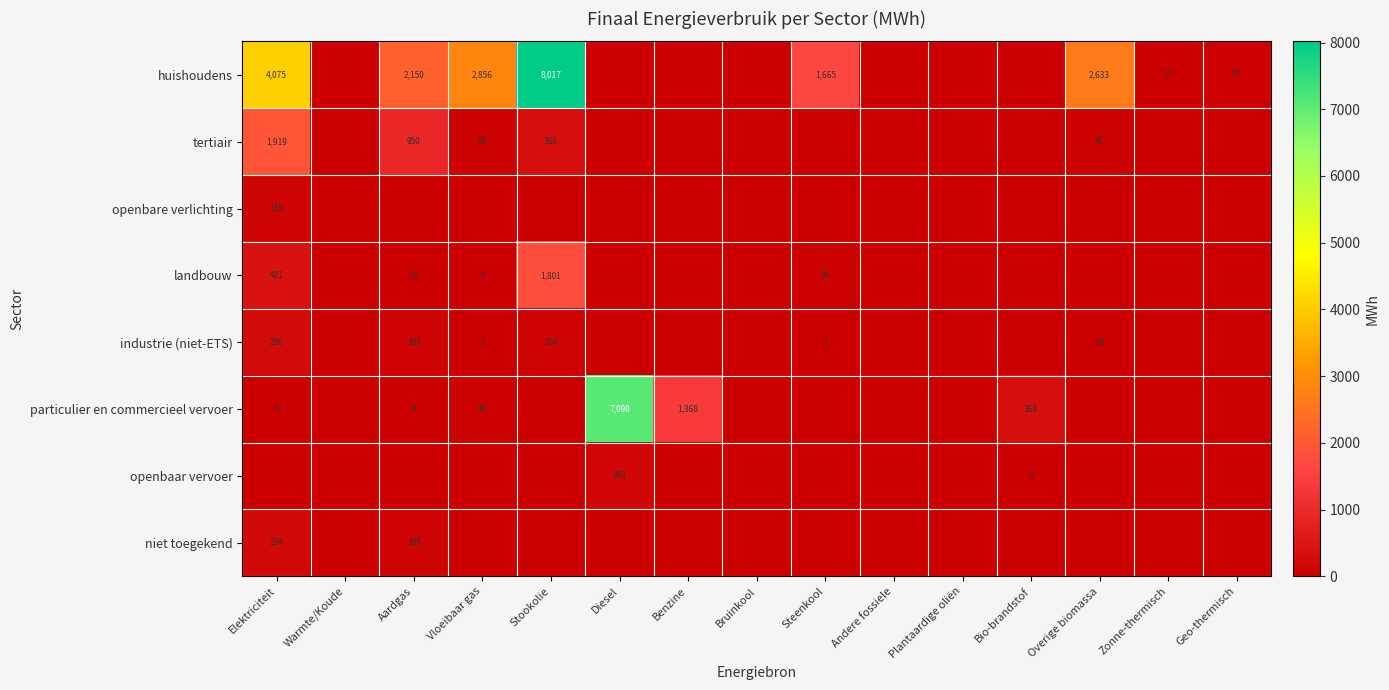

The tertiair series shows 1919 at Elektriciteit. True or false?

True